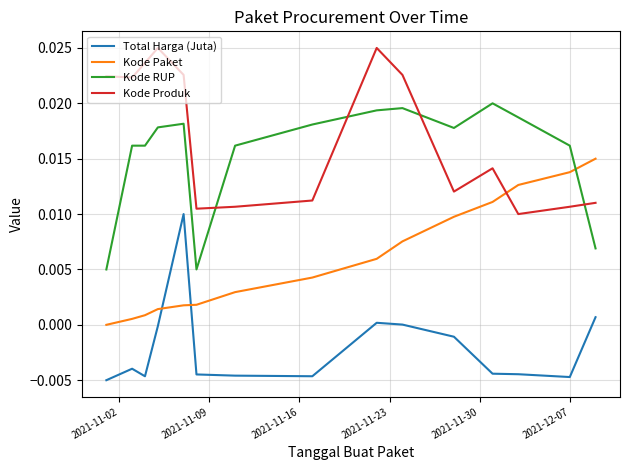

Which series has the largest total across all categories?

Kode Produk